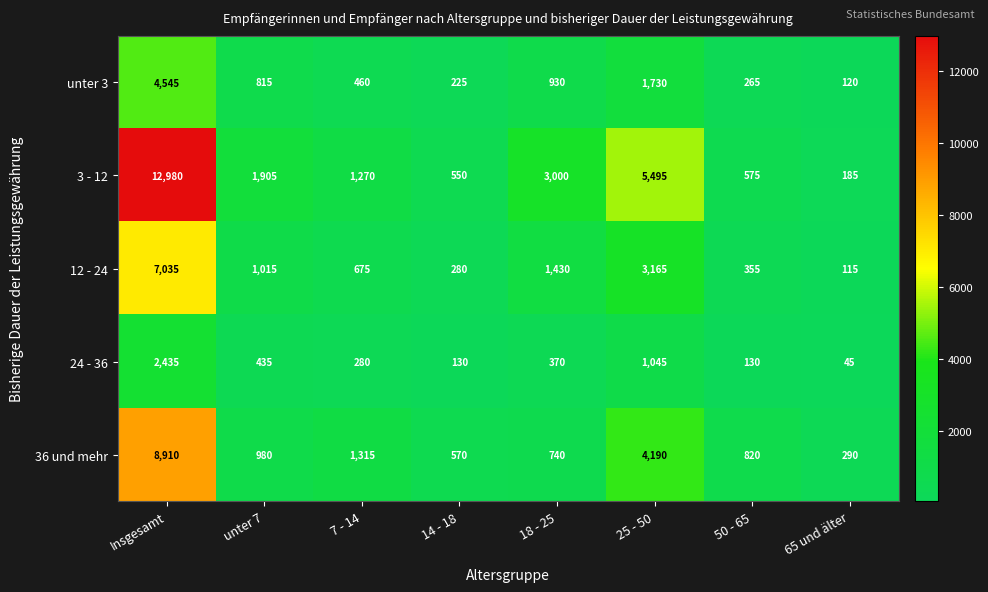

True or false: unter 3 has a value of 225 at 14 - 18.

True